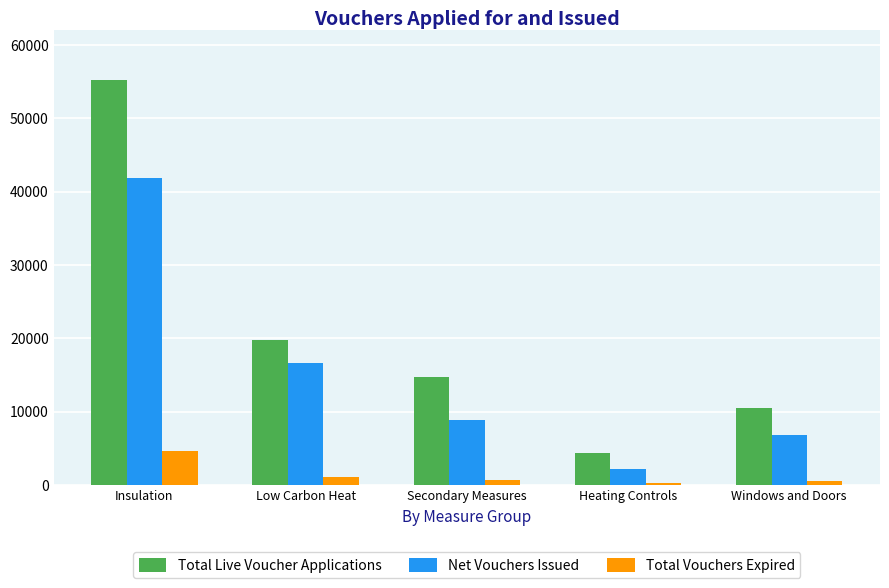

The value of Total Vouchers Expired at Secondary Measures is 690. True or false?

True